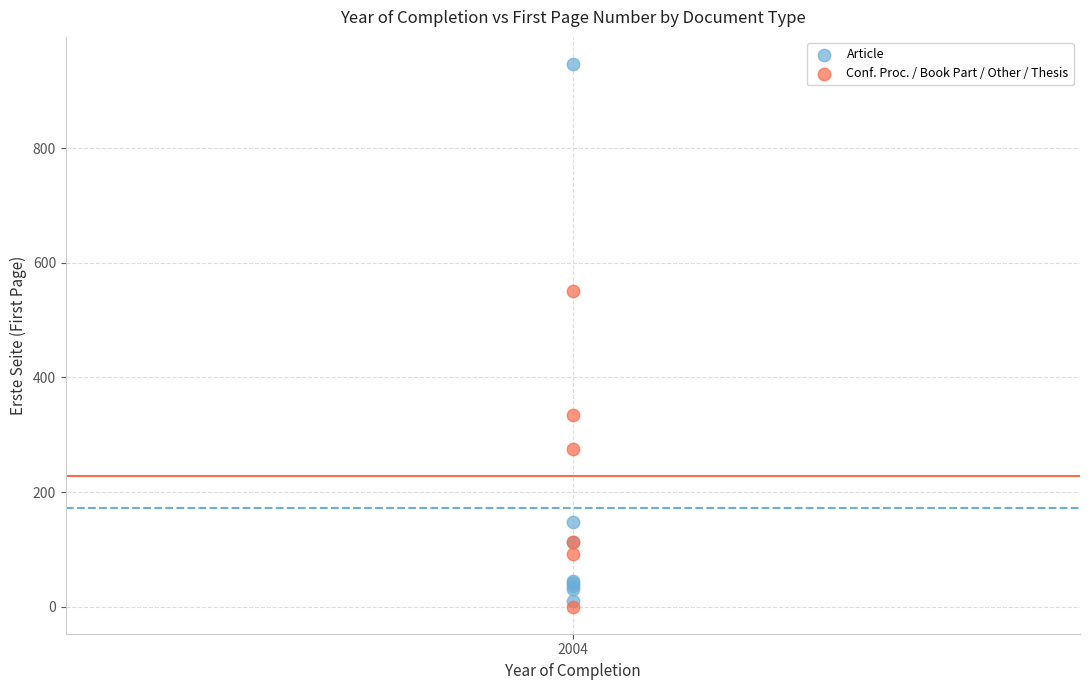

Which series reaches the maximum Y coordinate?

Article